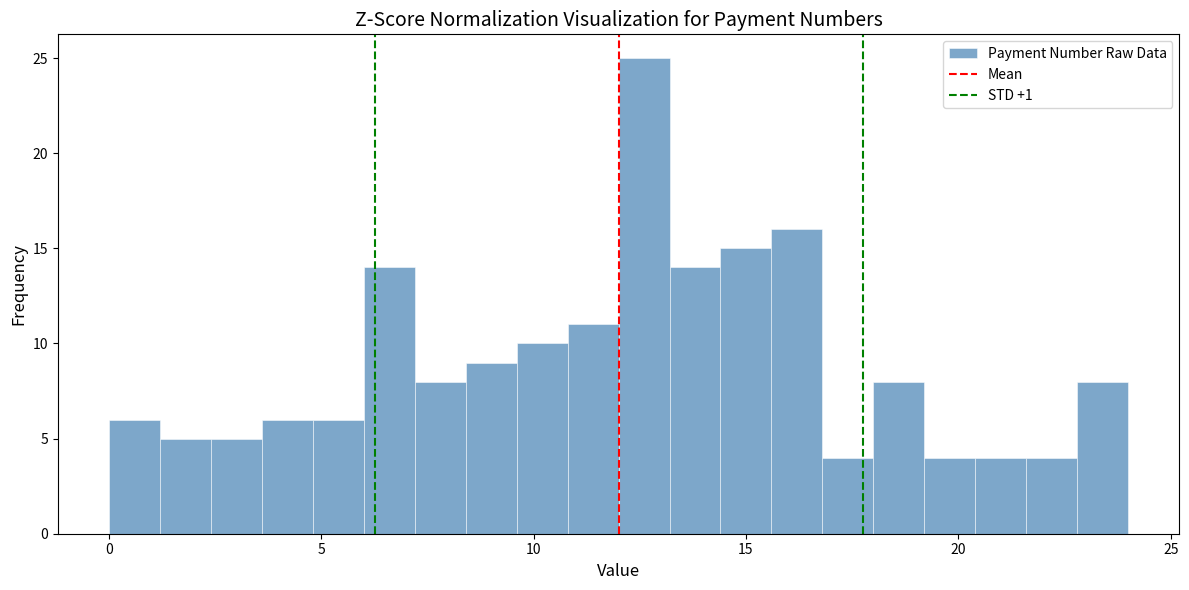

Read against the x-axis, roughly where is the centre of the tallest bar?

12.5